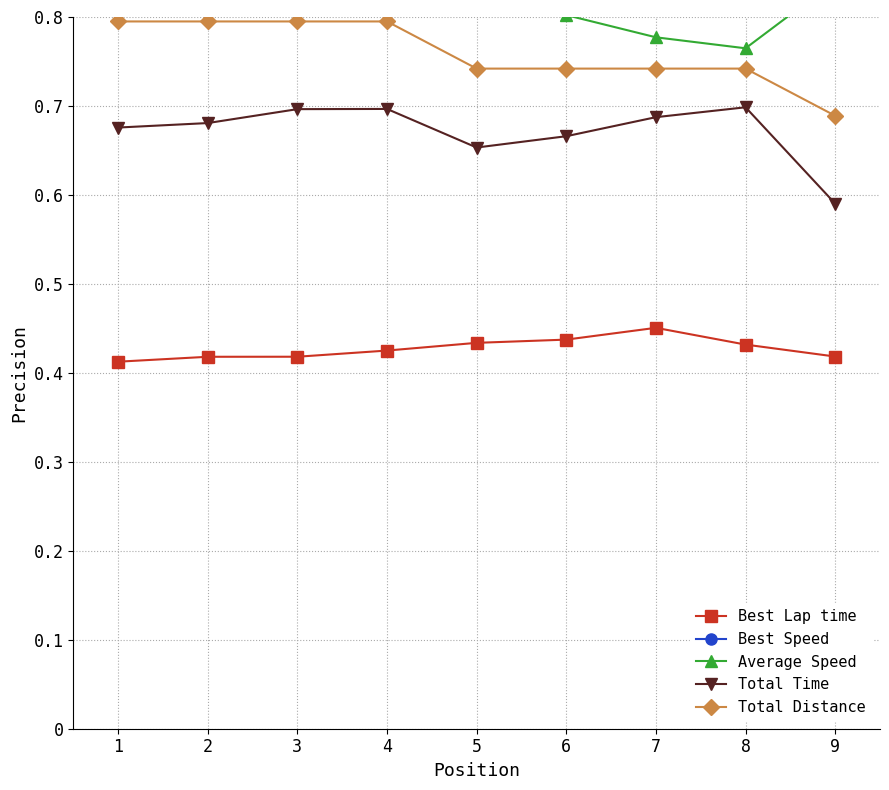

True or false: Total Time has more than 0 interior local peaks.

True